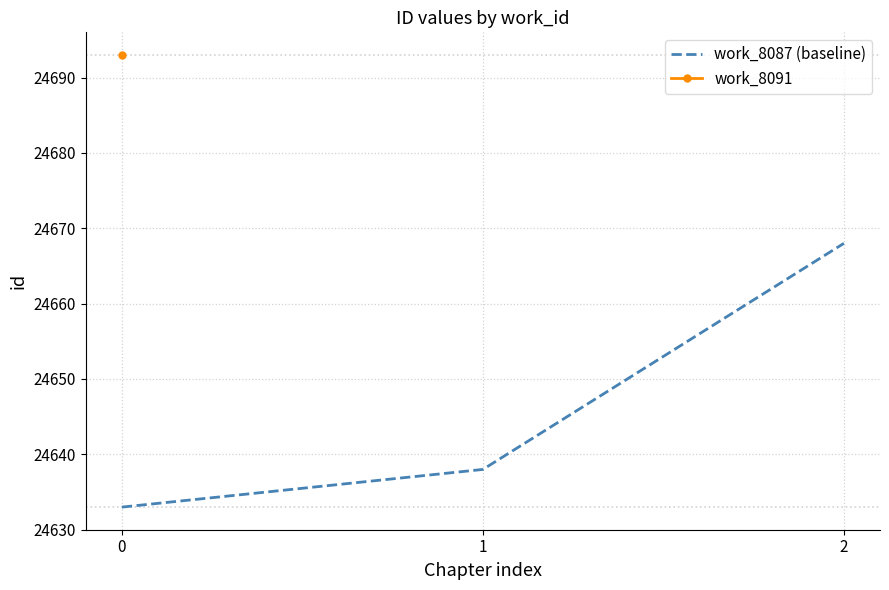

How many values are below 24638?

1